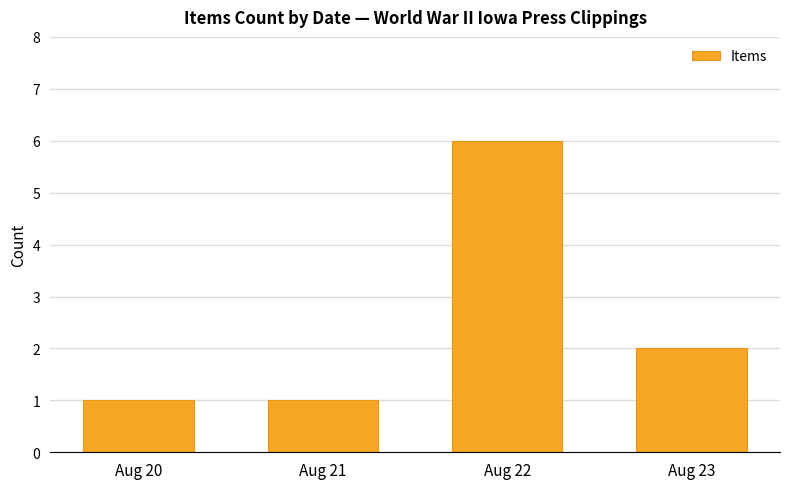

The chart shows a value of 9 at Aug 22. True or false?

False